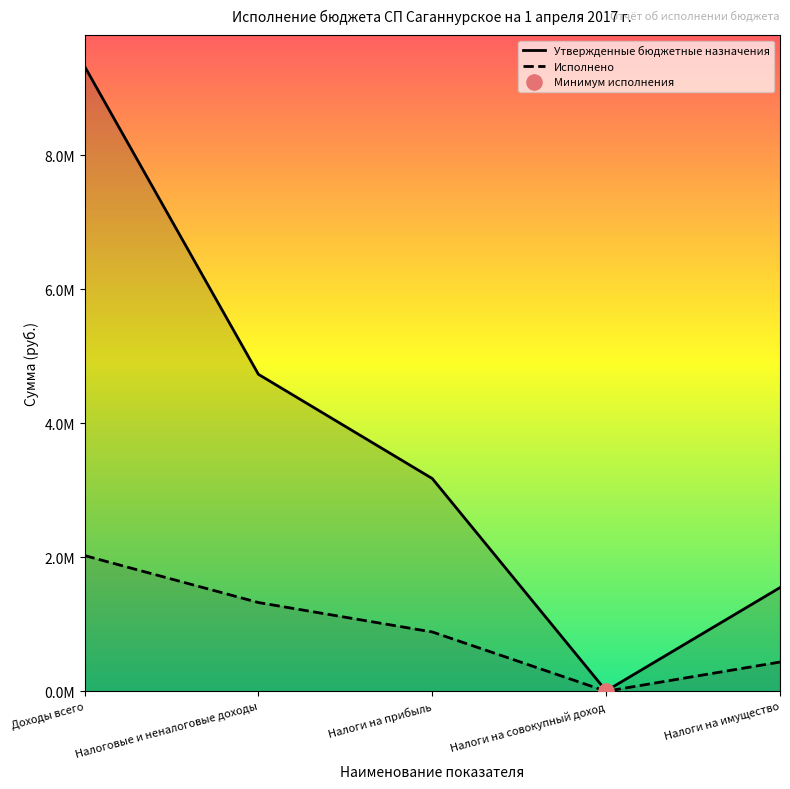

Which series contains the highest Y value?

Утвержденные бюджетные назначения